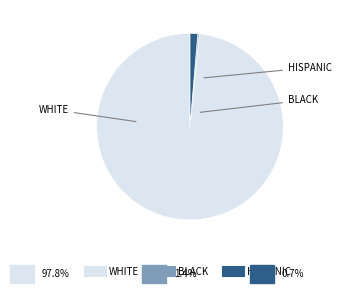

True or false: WHITE accounts for 98% of the total.

True